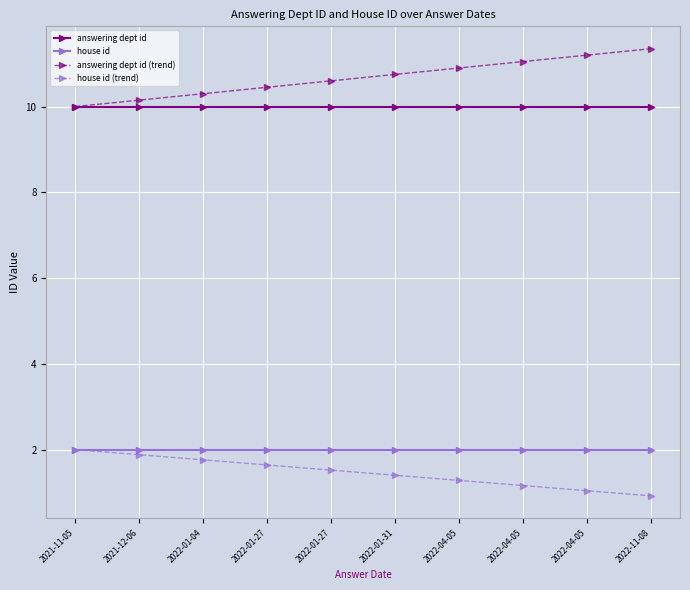

True or false: answering dept id and house id intersect in this chart.

False